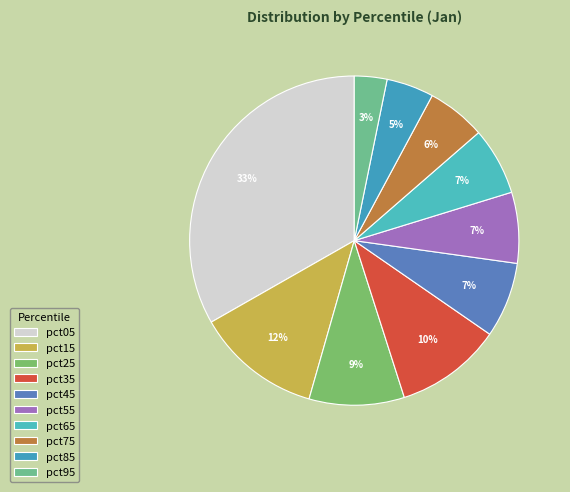

Does pct55 represent more than half of the total?

No